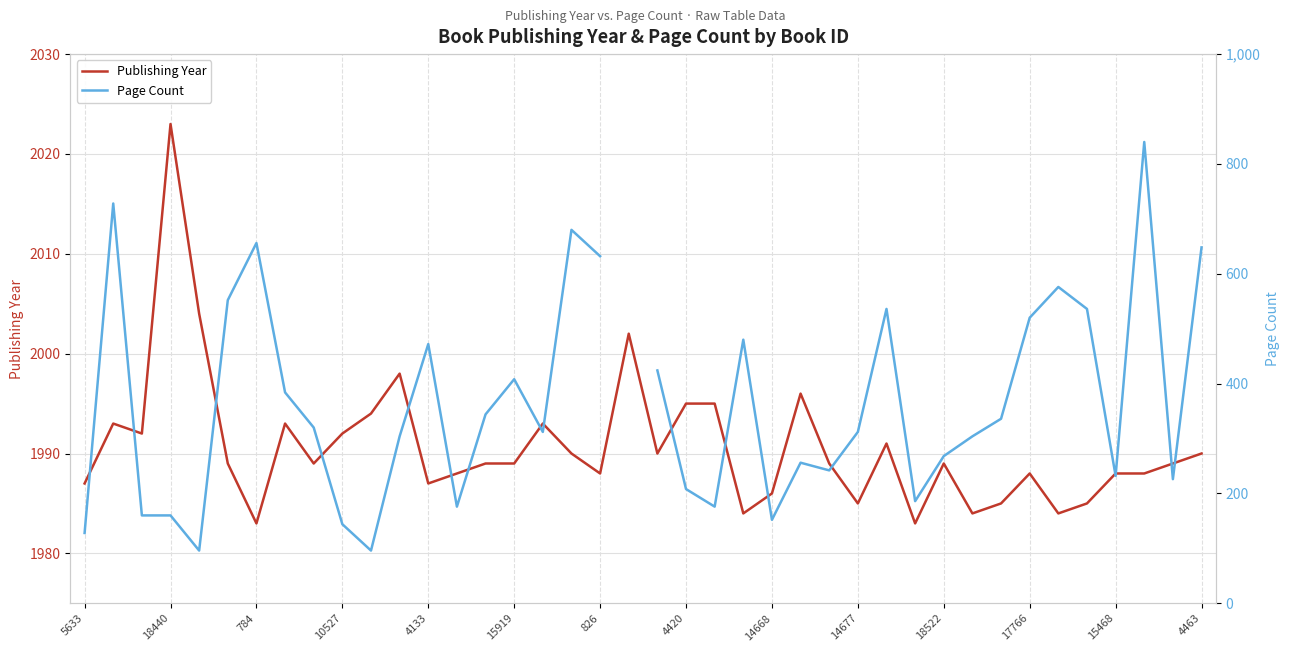

Which series has the largest range (max minus min)?

Page Count